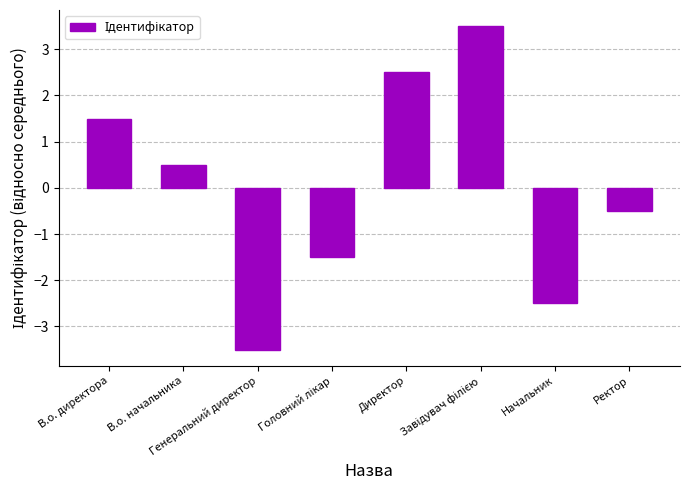

What is the difference between the second highest and second lowest values?

5.0